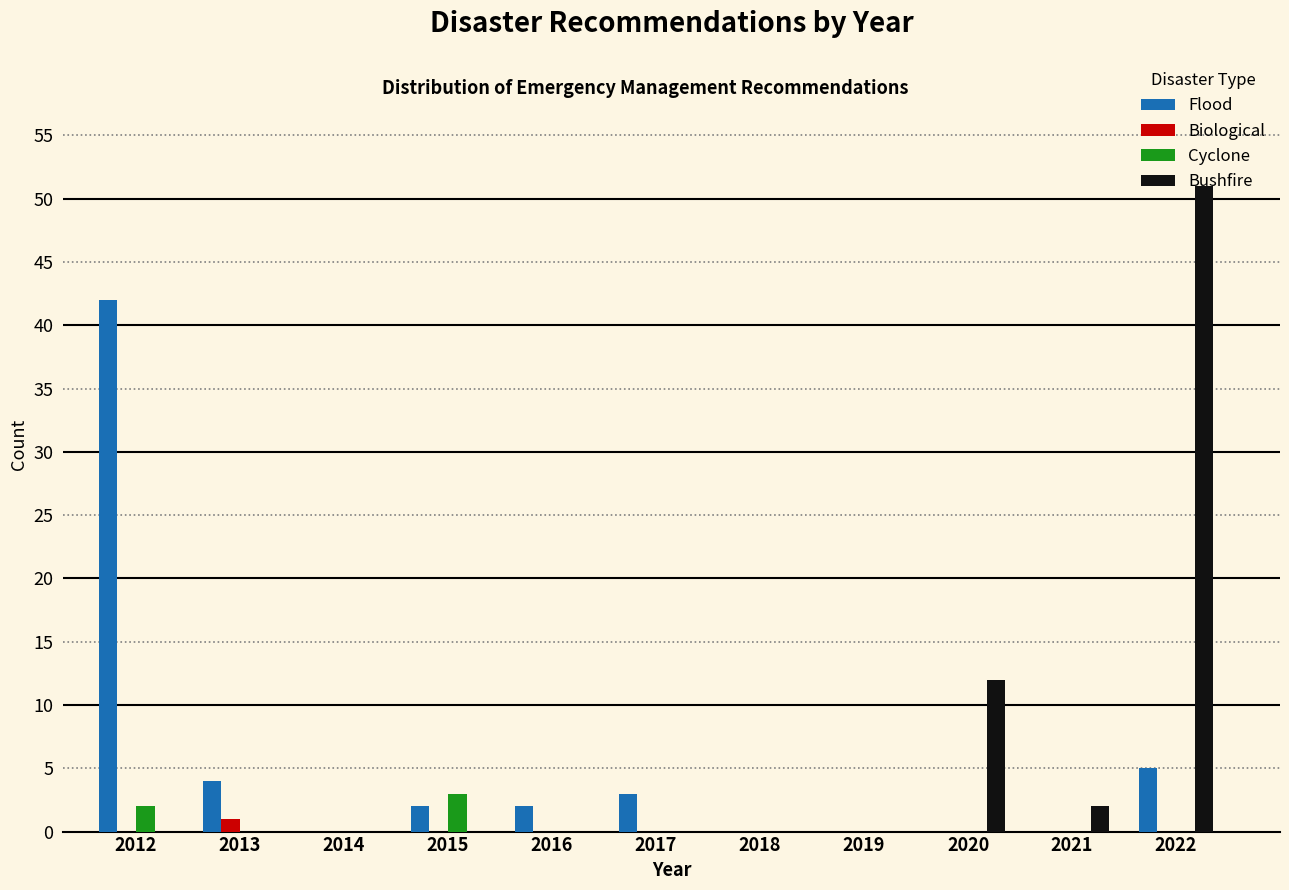

Reading left to right, list every range on the x-axis with the height of the bar of each series over it. The values are not printed on the chart, so give them approximately, as read against the axis.

2011.5 to 2012.5: Flood=42	Biological=0	Cyclone=2	Bushfire=0
2012.5 to 2013.5: Flood=4	Biological=1	Cyclone=0	Bushfire=0
2013.5 to 2014.5: Flood=0	Biological=0	Cyclone=0	Bushfire=0
2014.5 to 2015.5: Flood=2	Biological=0	Cyclone=3	Bushfire=0
2015.5 to 2016.5: Flood=2	Biological=0	Cyclone=0	Bushfire=0
2016.5 to 2017.5: Flood=3	Biological=0	Cyclone=0	Bushfire=0
2017.5 to 2018.5: Flood=0	Biological=0	Cyclone=0	Bushfire=0
2018.5 to 2019.5: Flood=0	Biological=0	Cyclone=0	Bushfire=0
2019.5 to 2020.5: Flood=0	Biological=0	Cyclone=0	Bushfire=12
2020.5 to 2021.5: Flood=0	Biological=0	Cyclone=0	Bushfire=2
2021.5 to 2022.5: Flood=5	Biological=0	Cyclone=0	Bushfire=51